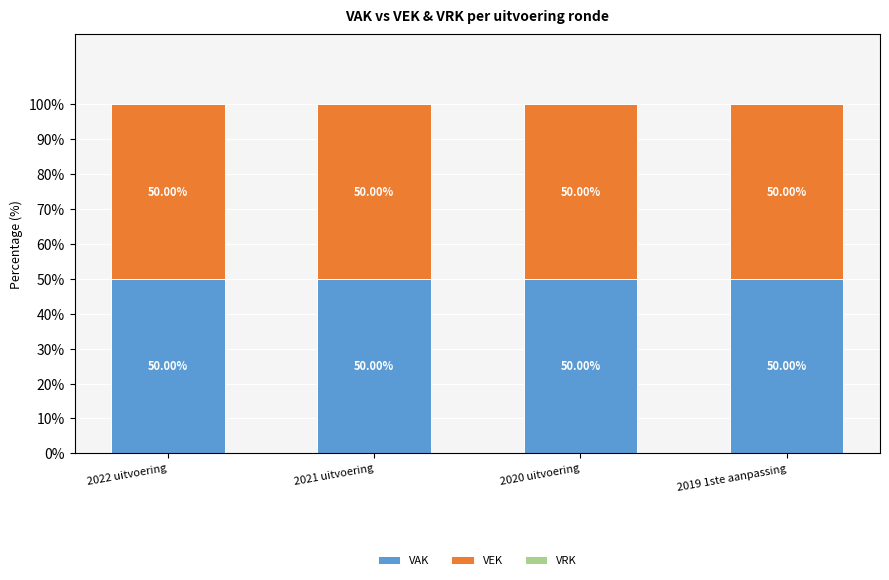

At which label does VEK reach its minimum?

2022 uitvoering